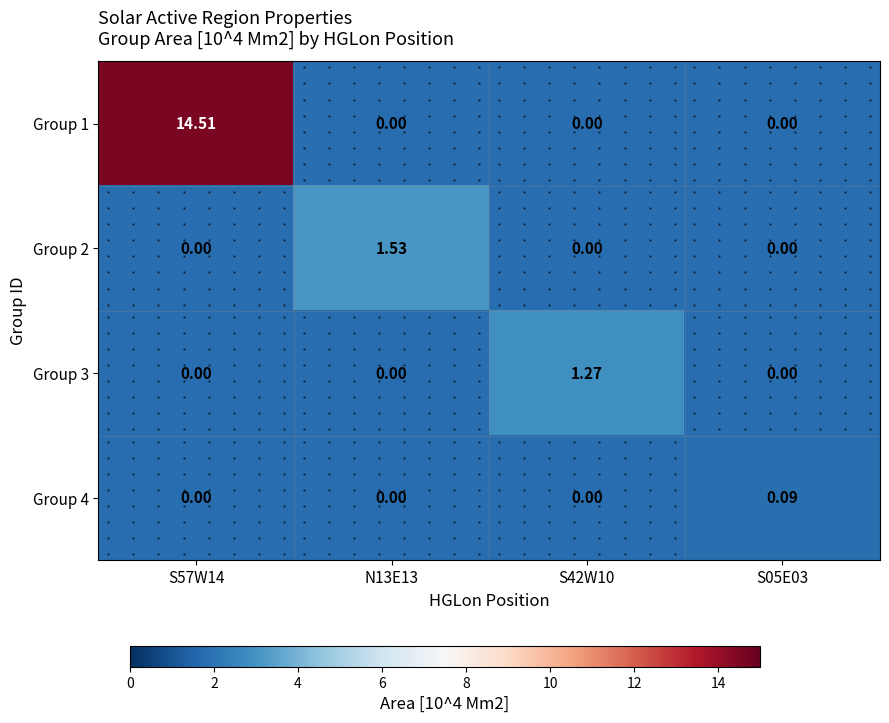

Which label corresponds to the smallest value in the chart?

N13E13